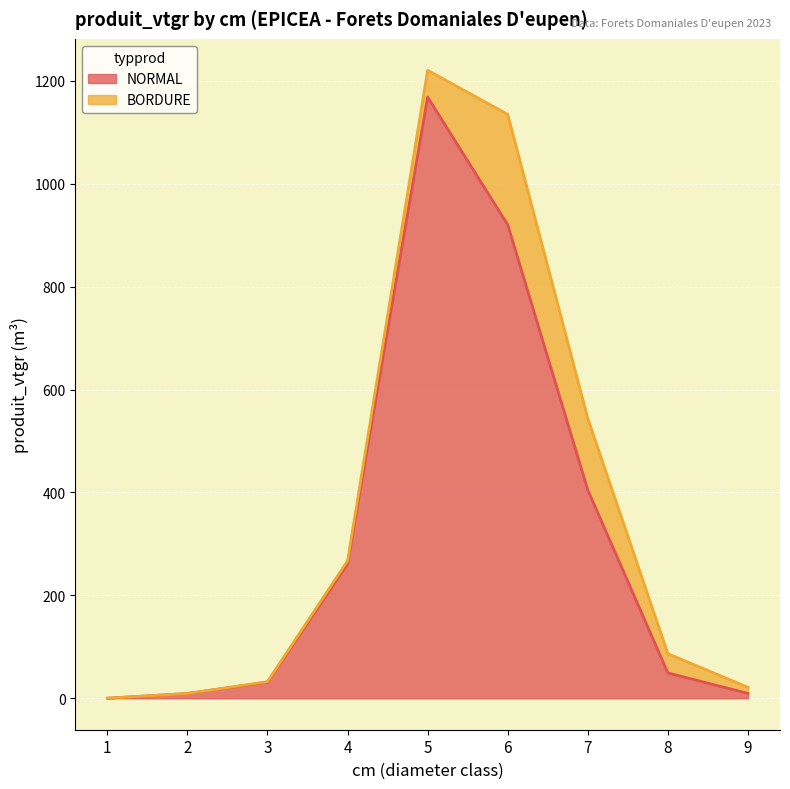

Reading right to left, extract all data points from this chart.

9.5	49.3	404.8	920.4	1168.4	260.9	31.3	9.3	0.2